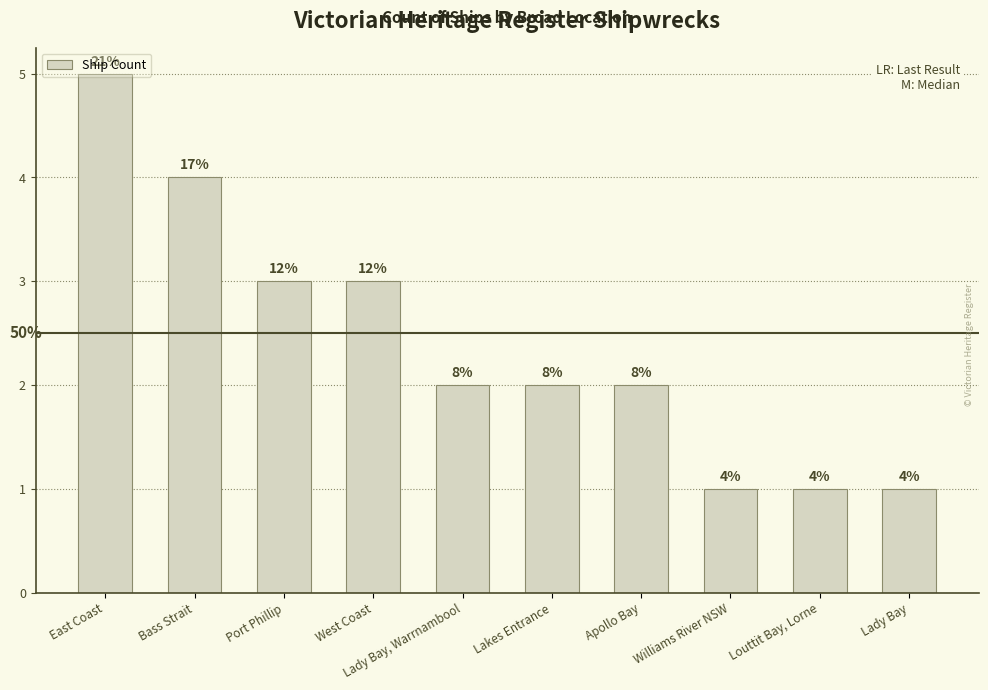

Are the bars horizontal?

No